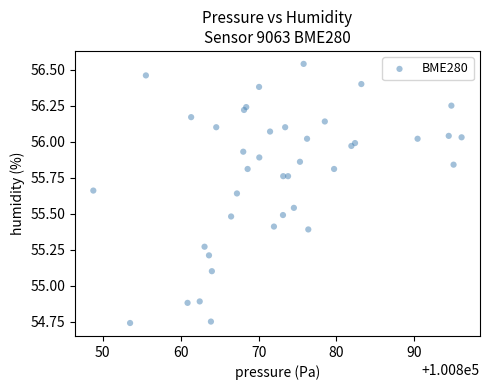

What is the range of X values (max minus min)?

47.3